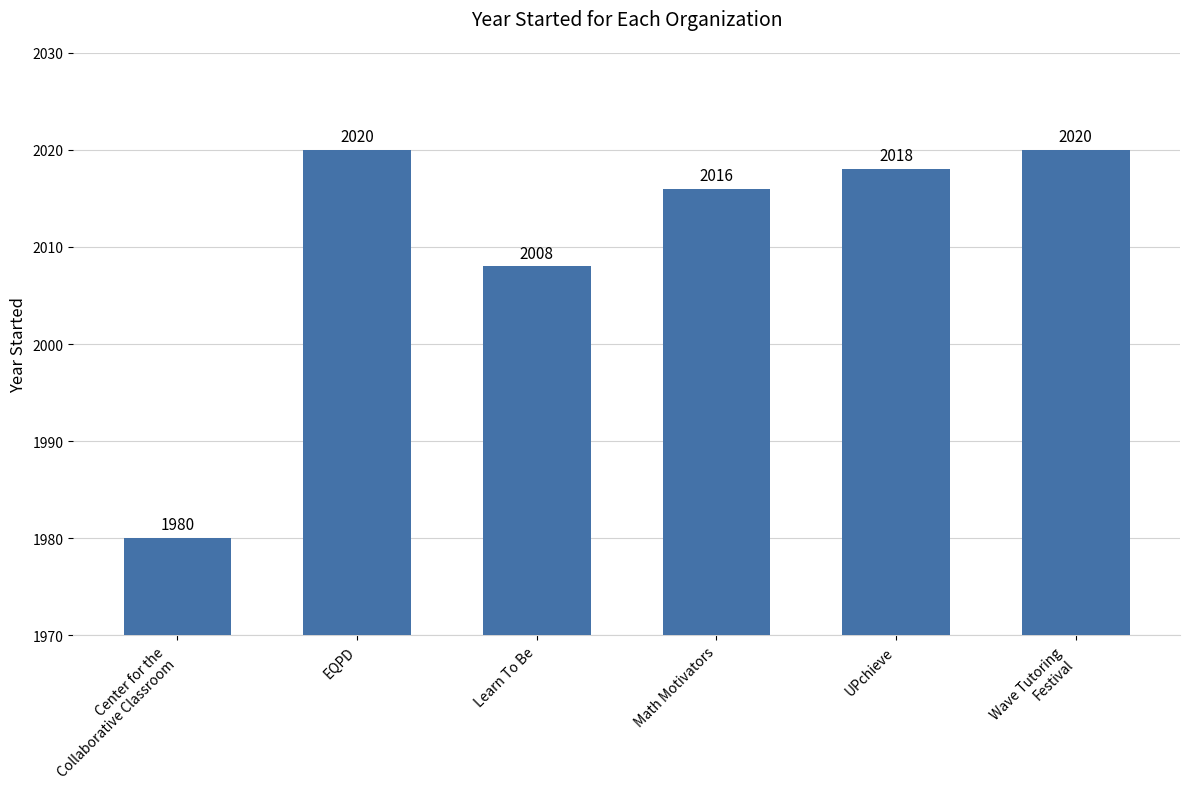

What is the difference between the second highest and second lowest values?

12